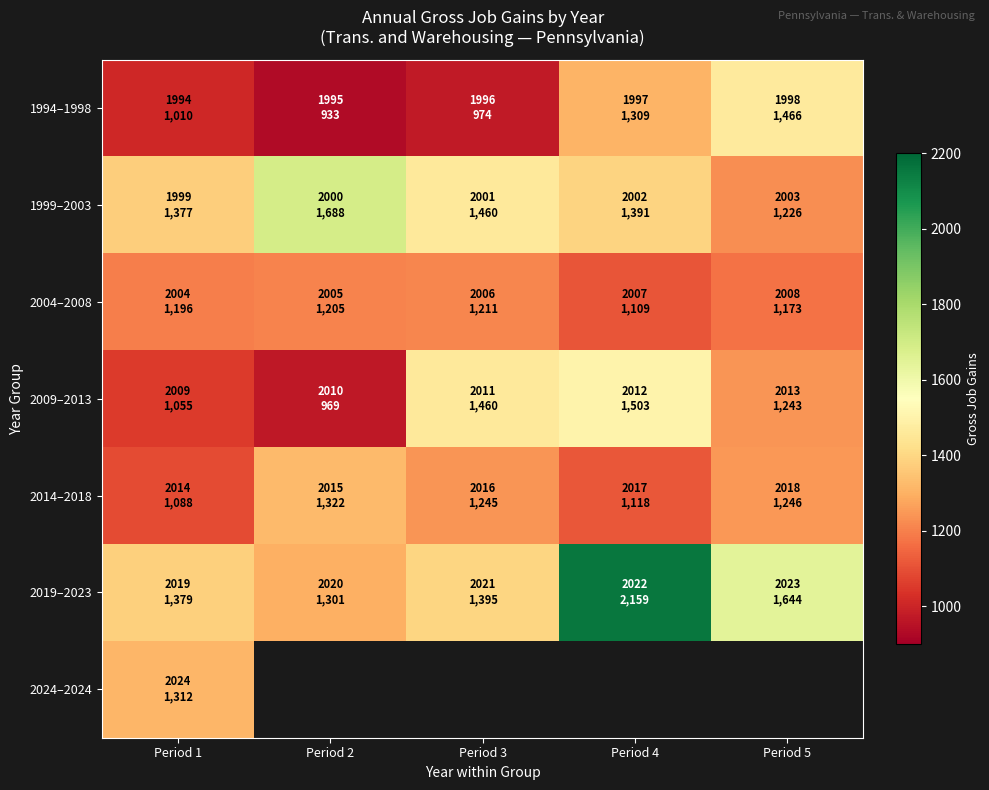

Which label corresponds to the smallest value in the chart?

Period 2